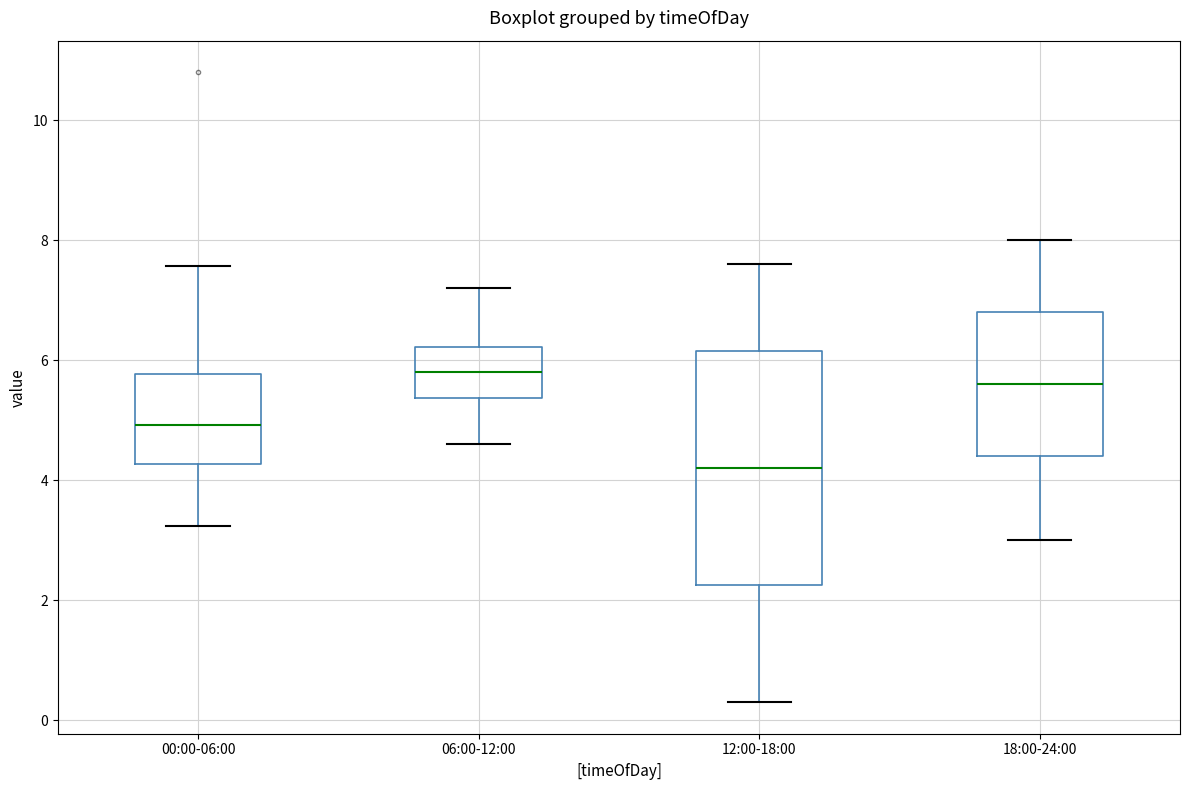

Reading left to right, read every box against the y-axis: the position of its median line, the range the box covers, and the ends of its whiskers. The values are not printed on the chart, so give them approximately, as read against the axis.

00:00-06:00: median 5.0, box 4.2 to 5.8, whiskers 3.2 to 7.6
06:00-12:00: median 5.8, box 5.4 to 6.2, whiskers 4.6 to 7.2
12:00-18:00: median 4.2, box 2.2 to 6.2, whiskers 0.4 to 7.6
18:00-24:00: median 5.6, box 4.4 to 6.8, whiskers 3.0 to 8.0